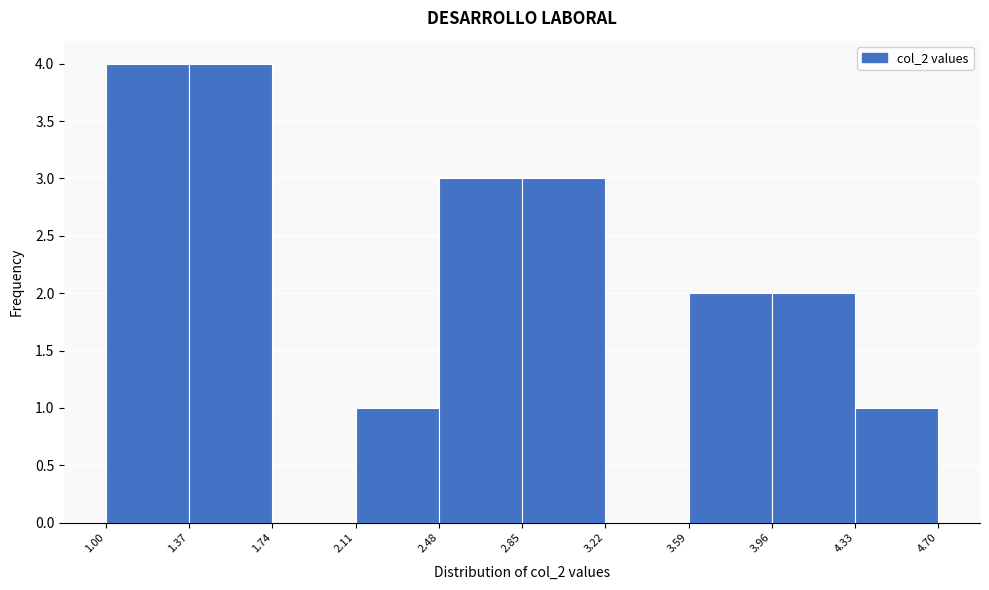

What is the height of the bar covering 3.96 to 4.33 on the x-axis? The values are not printed on the chart, so give them approximately, as read against the axis.

2